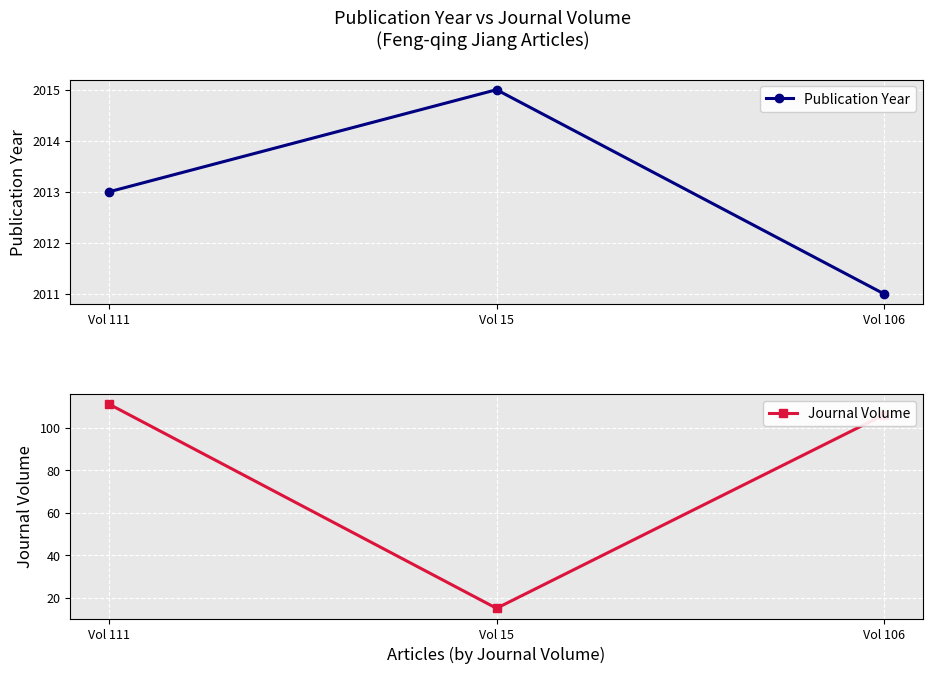

At which label does Journal Volume reach its minimum?

Vol 15